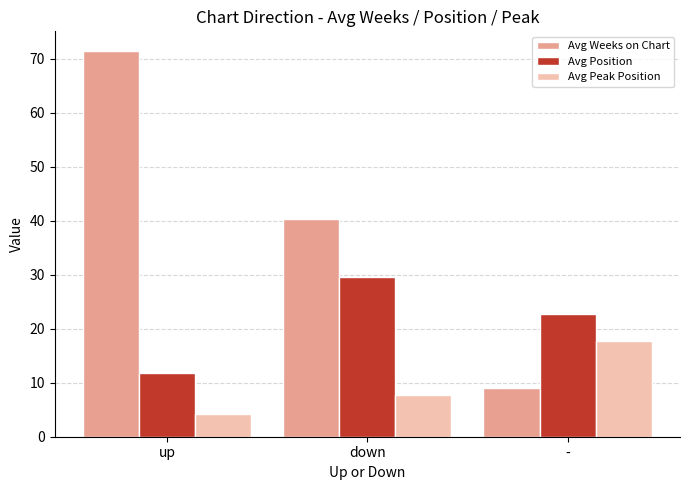

At -, list the series in order from largest to smallest.

Avg Position, Avg Peak Position, Avg Weeks on Chart